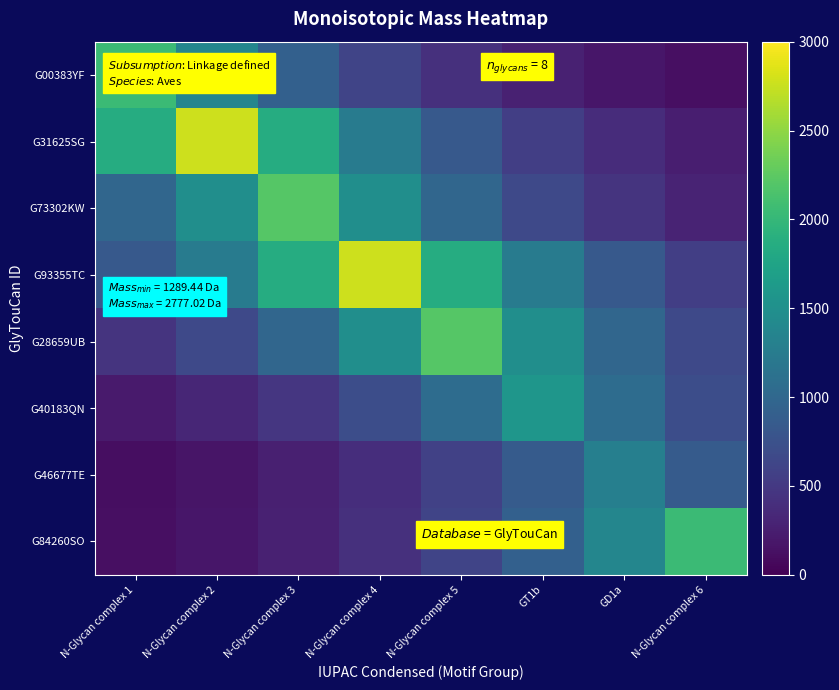

Which series has the largest range (max minus min)?

G31625SG